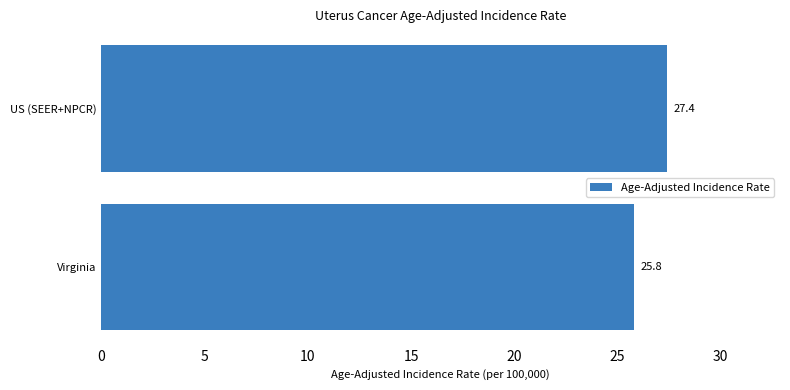

What is the sum of all values?

53.2